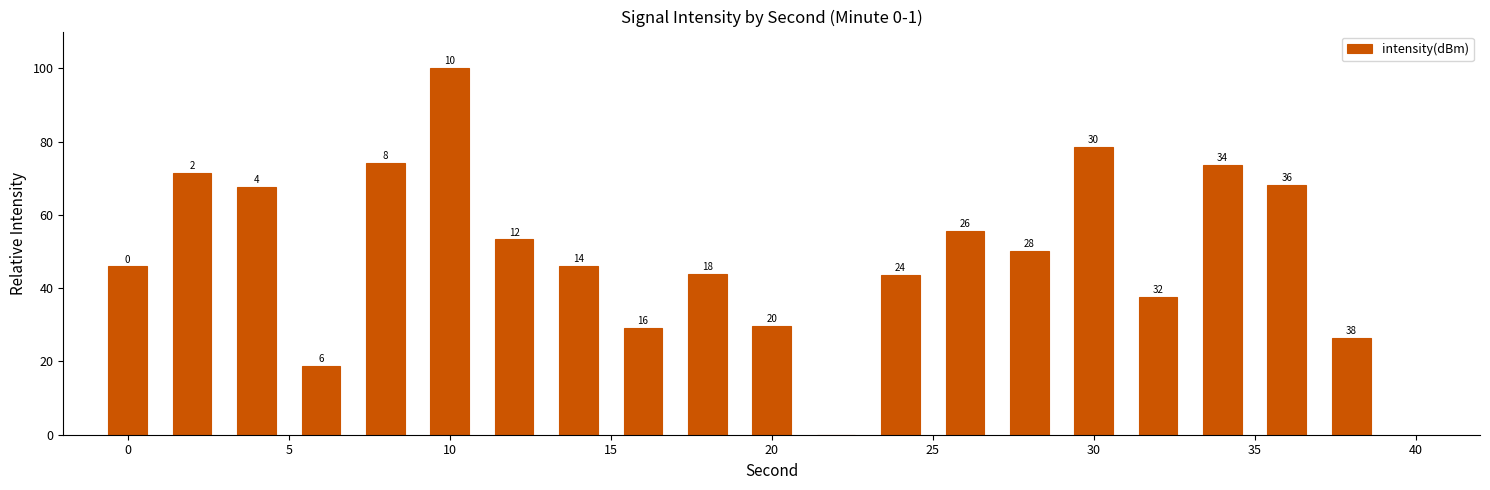

Reading left to right, what are all the values shown in this chart?

45.9	71.3	67.6	18.8	74.2	100.0	53.3	46.0	29.2	43.8	29.7	0.0	43.6	55.6	50.2	78.5	37.6	73.6	68.2	26.5